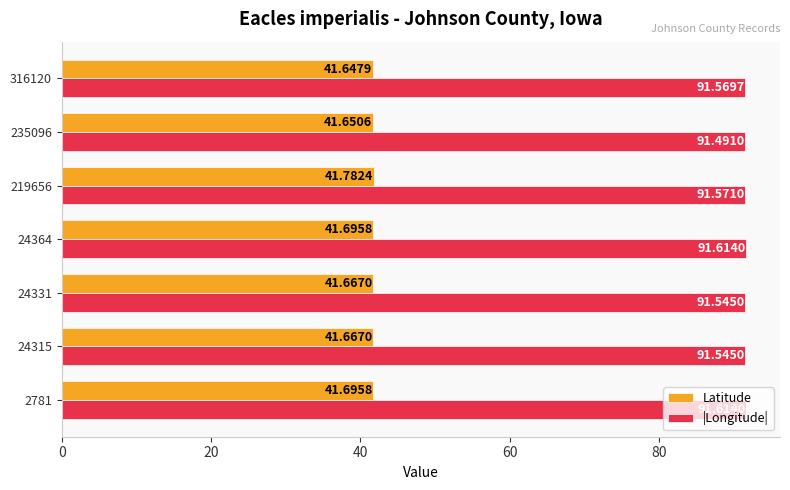

Count the number of categories in the chart.

7